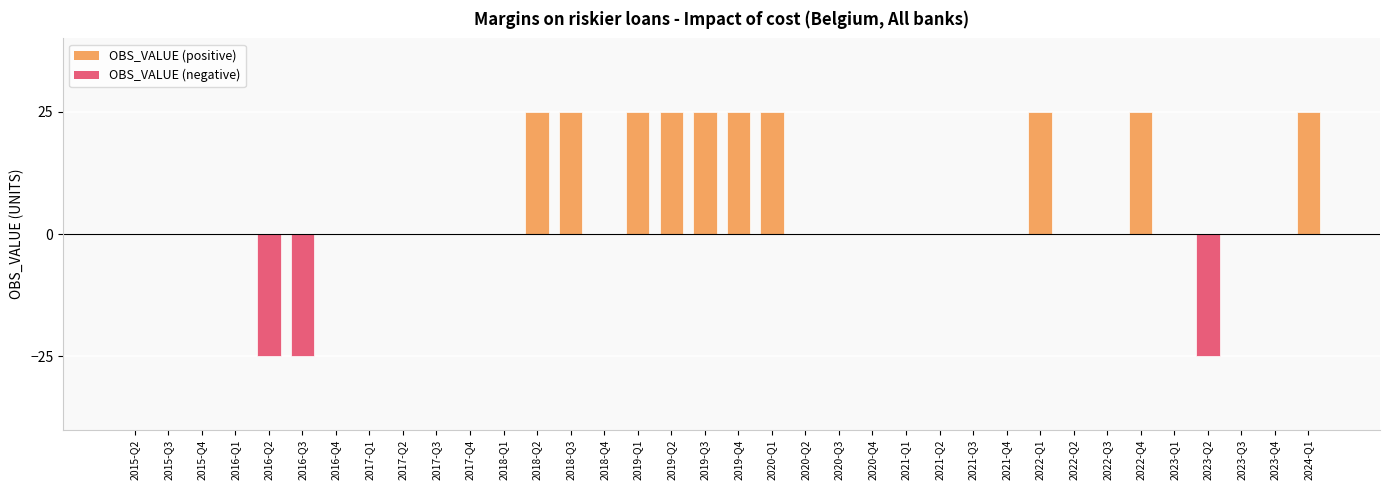

How many distinct data groups are displayed?

1